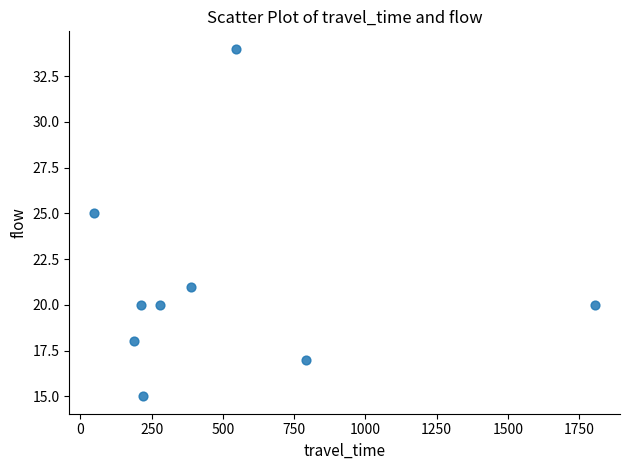

What is the average Y value?

21